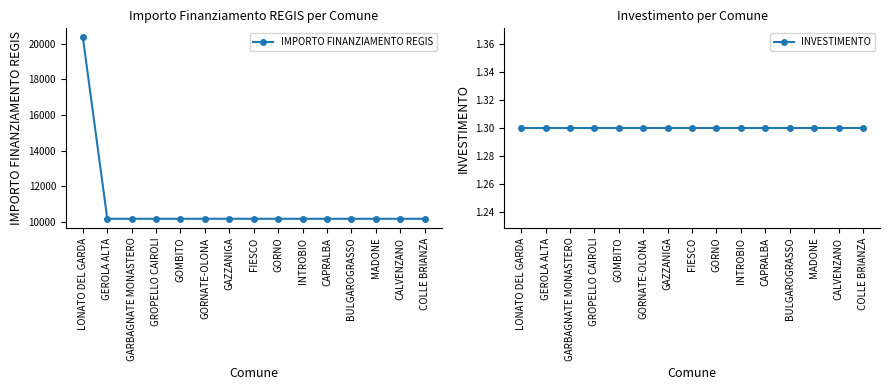

The value of INVESTIMENTO at BULGAROGRASSO is 0.3. True or false?

False